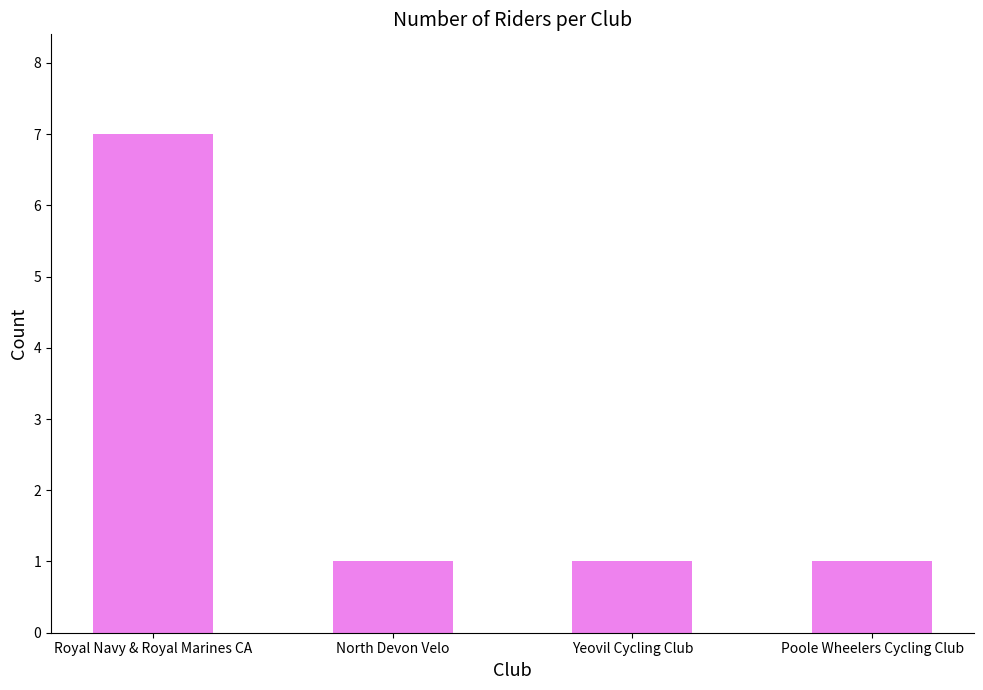

What is the value of the 1st bar from the left?

7